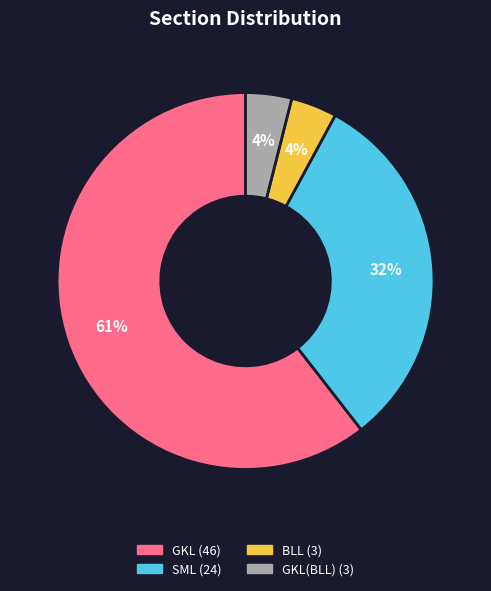

To the nearest percent, what is the average slice percentage?

25%